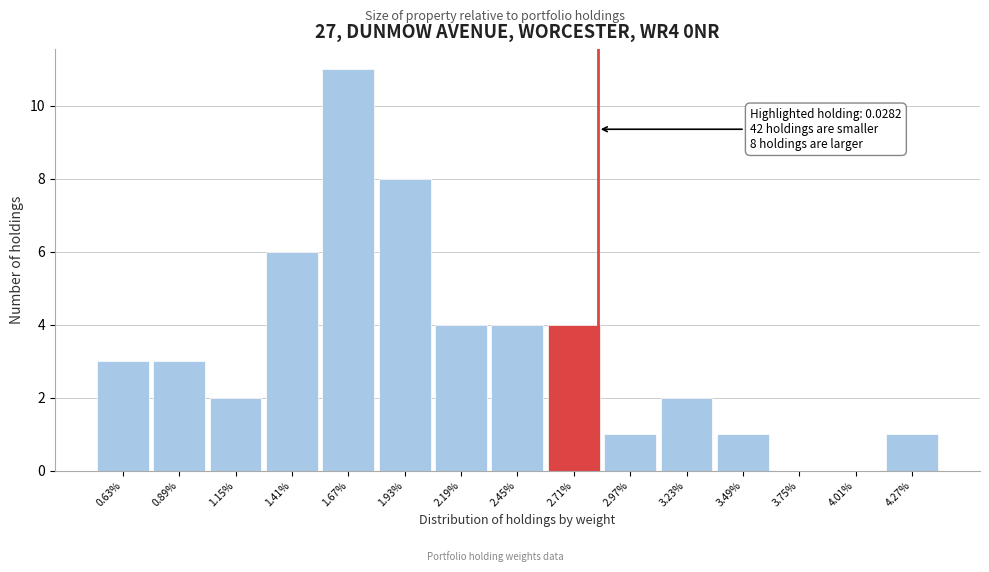

Reading left to right, transcribe all the data shown in this chart.

0.63%=3	0.89%=3	1.15%=2	1.41%=6	1.67%=11	1.93%=8	2.19%=4	2.45%=4	2.71%=4	2.97%=1	3.23%=2	3.49%=1	3.75%=0	4.01%=0	4.27%=1